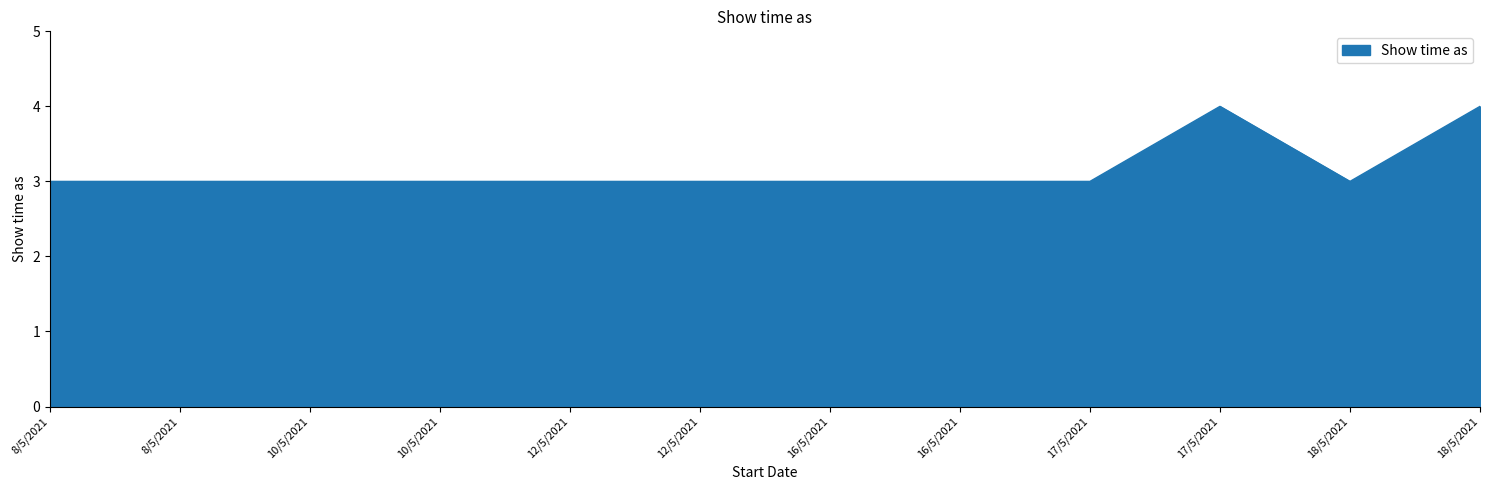

What is the label of the 6th point from the left?

12/5/2021